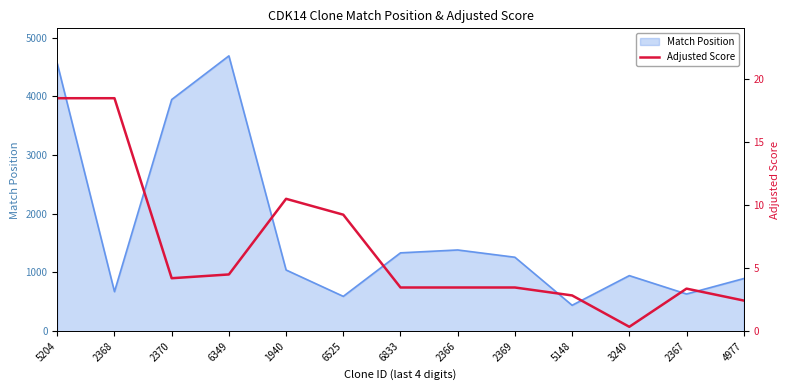

What is the change in value from 5204 to 6525?

-9.2